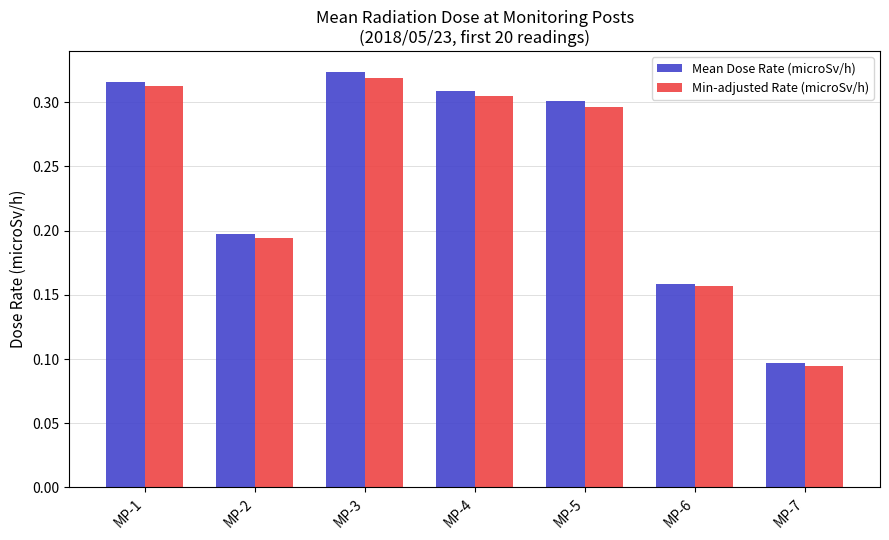

Count the Mean Dose Rate (microSv/h) values in the range 0 to 1.

7